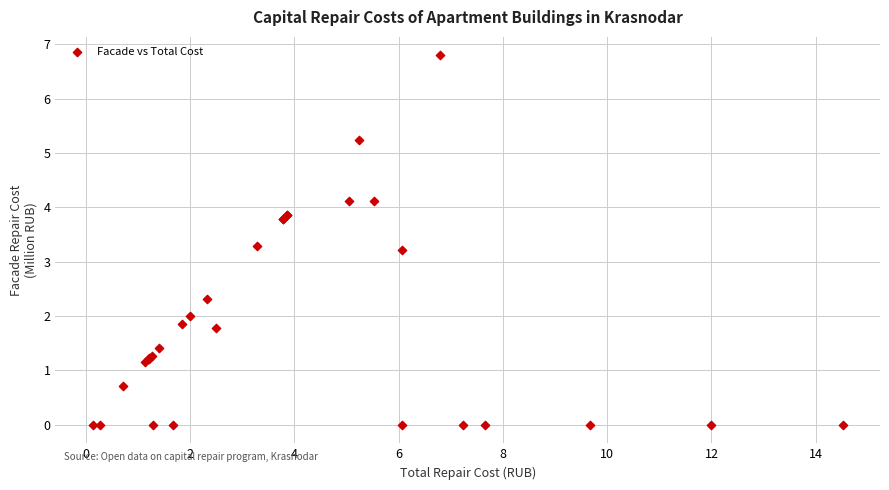

What Y value in the scatter plot is closest to 3?

3.2